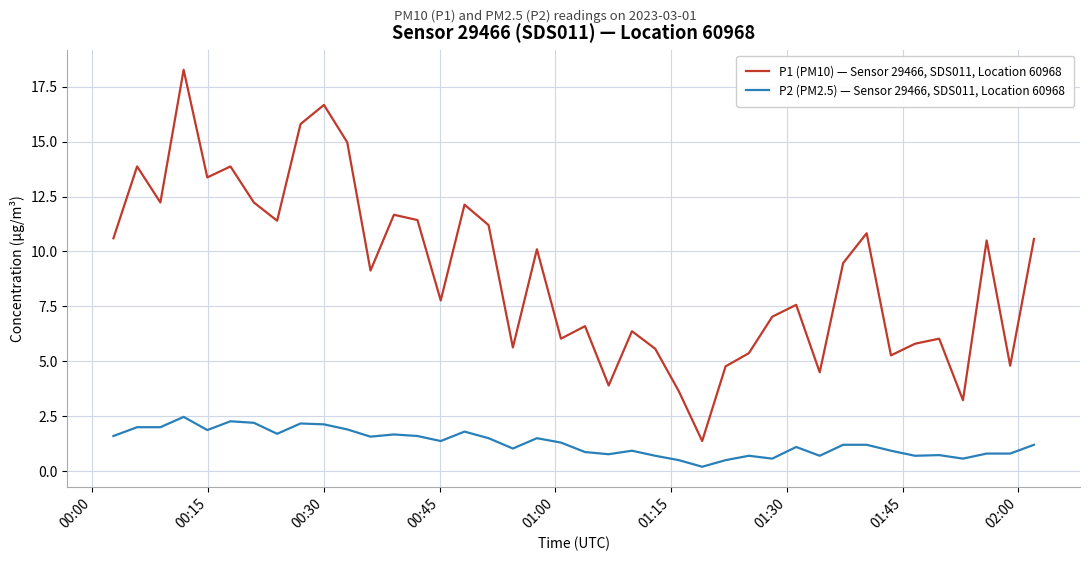

Which series has the largest total across all categories?

P1 (PM10) — Sensor 29466, SDS011, Location 60968